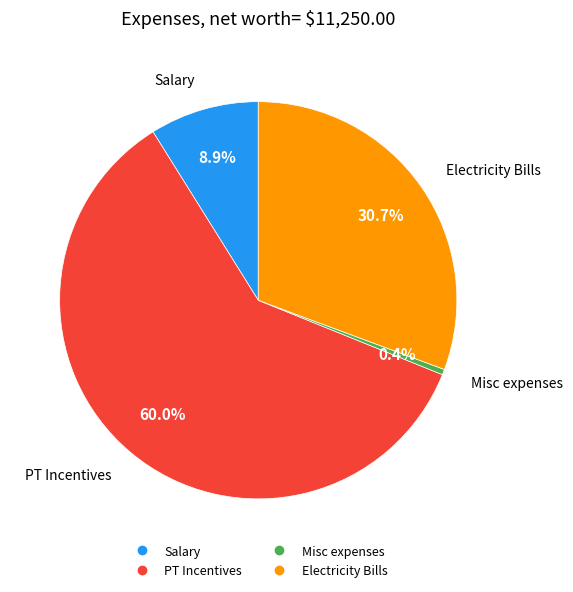

Does PT Incentives represent more than half of the total?

Yes